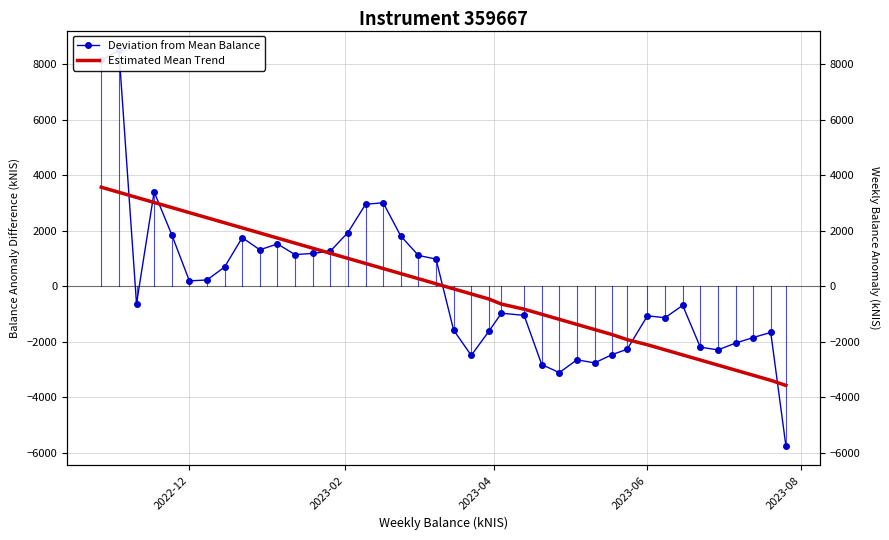

True or false: Deviation from Mean Balance has a value of -144.7 at 2023-04.

False